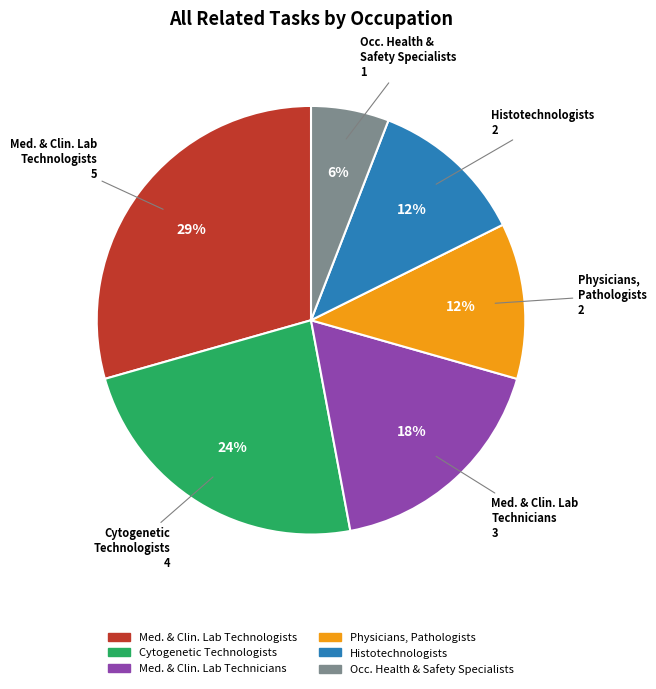

Does any single category account for the majority?

No